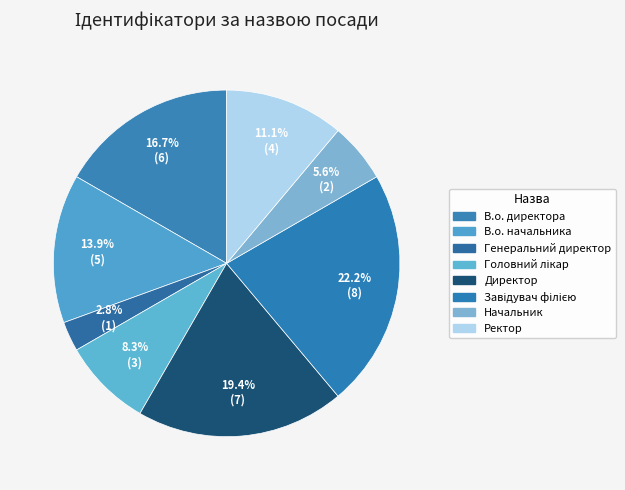

How many slices are in this pie chart?

8